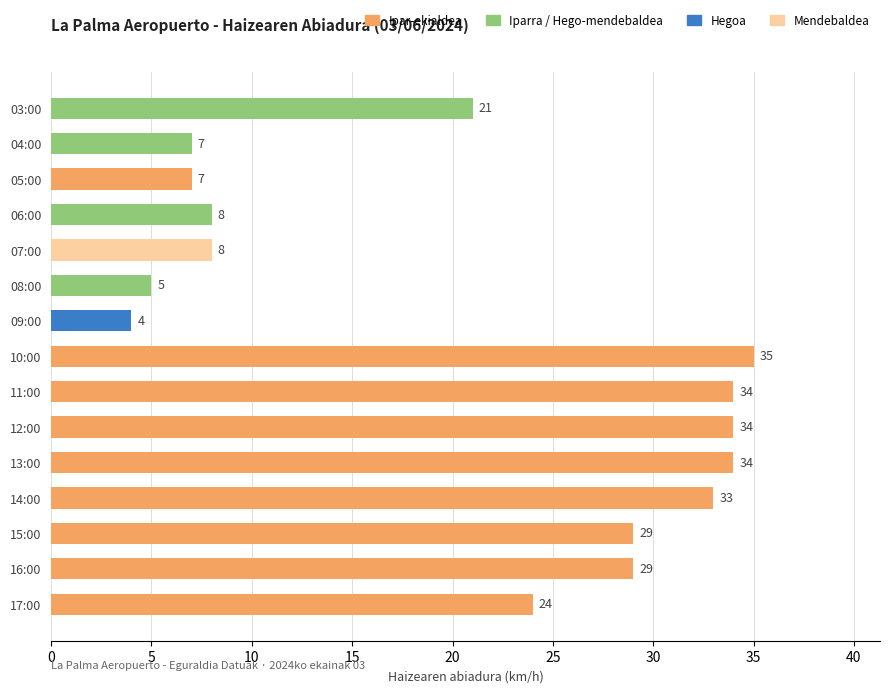

Is it true that the value at 05:00 is 7?

True